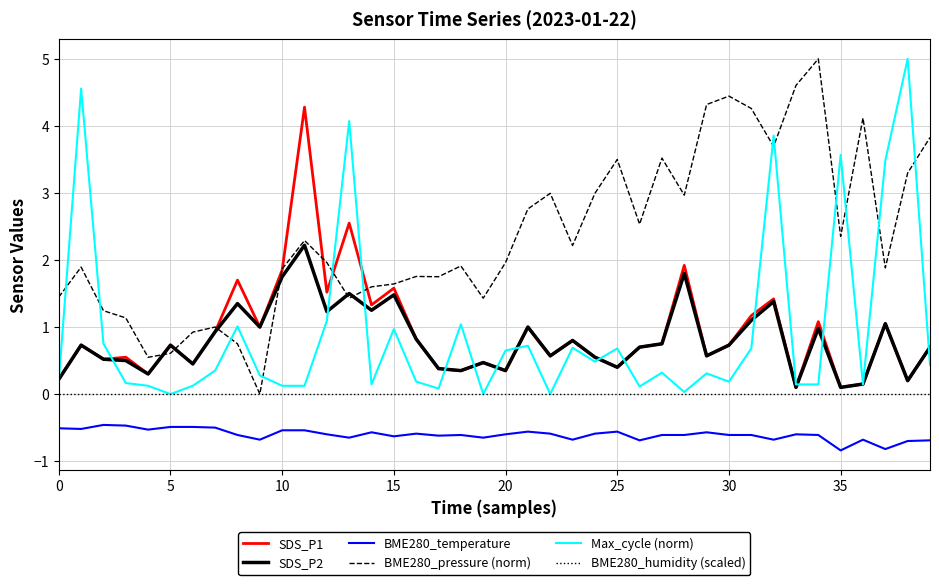

Which series has the largest total across all categories?

BME280_pressure (norm)